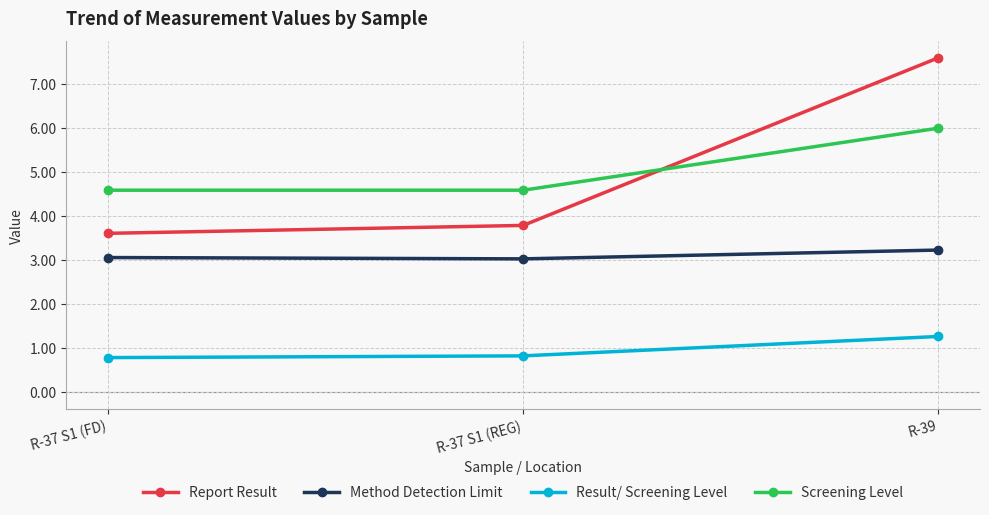

The Report Result series shows 3.6 at R-37 S1 (FD). True or false?

True